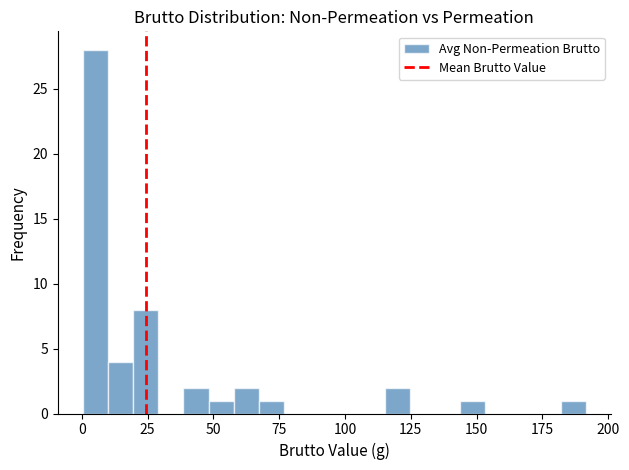

Around what value on the x-axis is the tallest bar? Give the approximate position of its centre, as read against the axis.

5